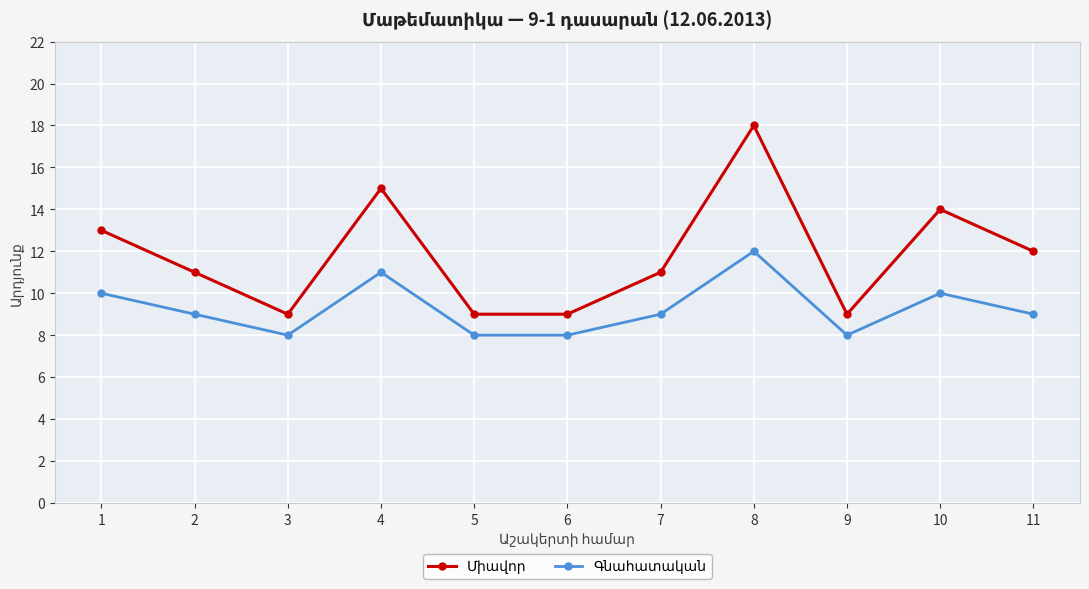

Which label corresponds to the largest value in the chart?

8